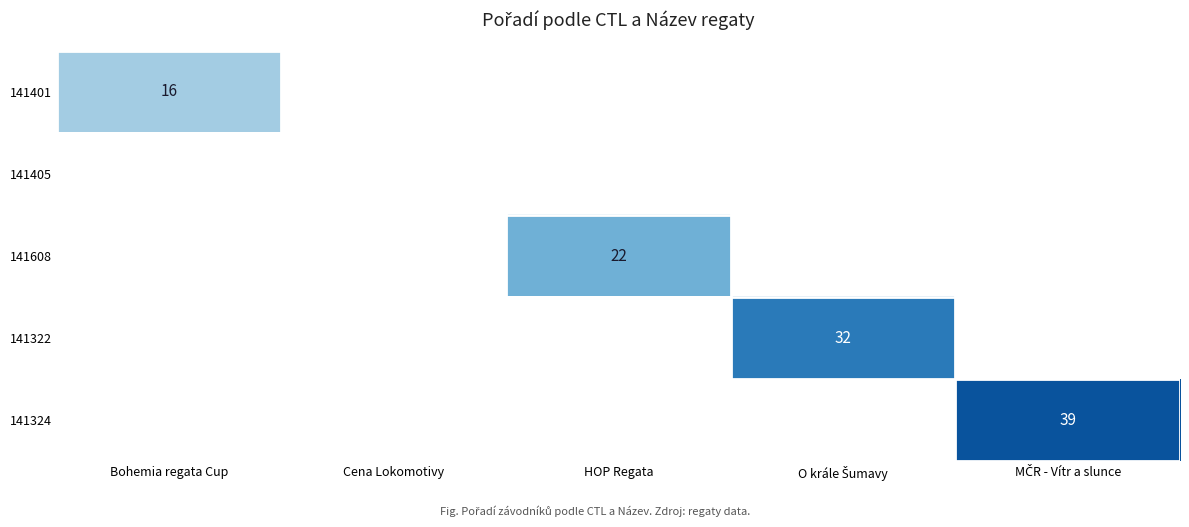

Is it true that 141608 equals 12 at HOP Regata?

False